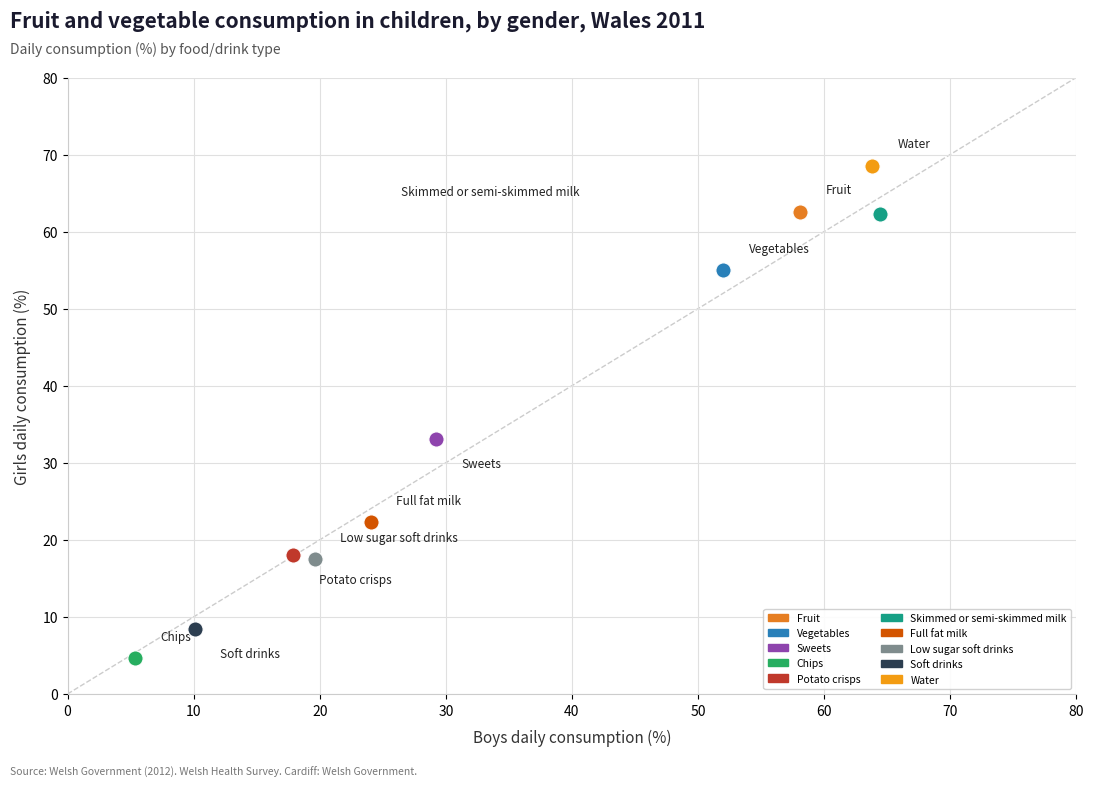

Which series contains the highest Y value?

Water